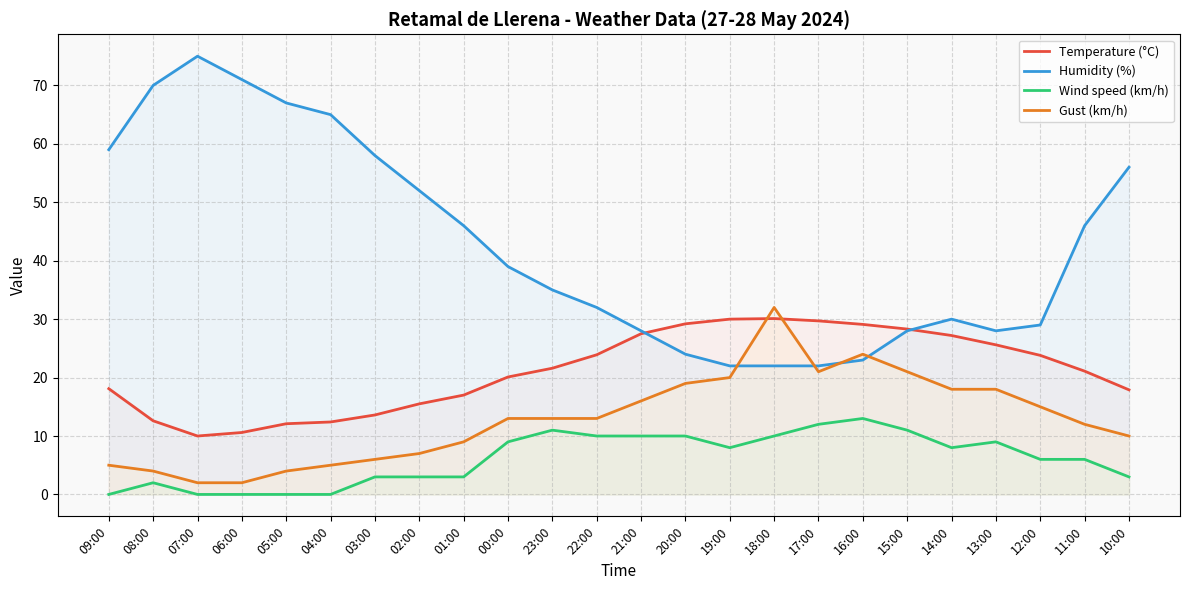

How many data points in Temperature (°C) are above 21?

13